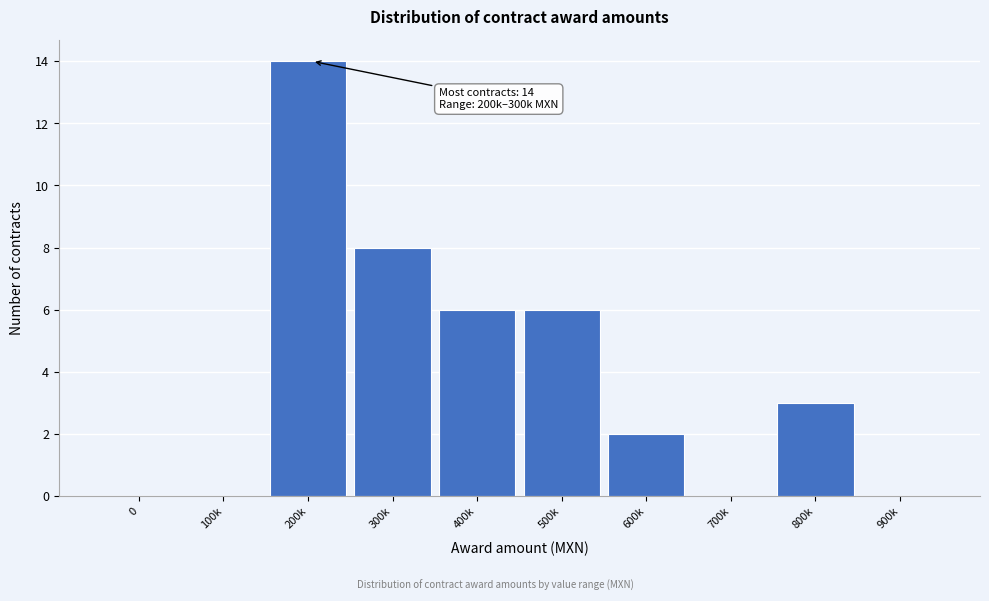

Reading left to right, transcribe all the data shown in this chart.

0=0	100k=0	200k=14	300k=8	400k=6	500k=6	600k=2	700k=0	800k=3	900k=0